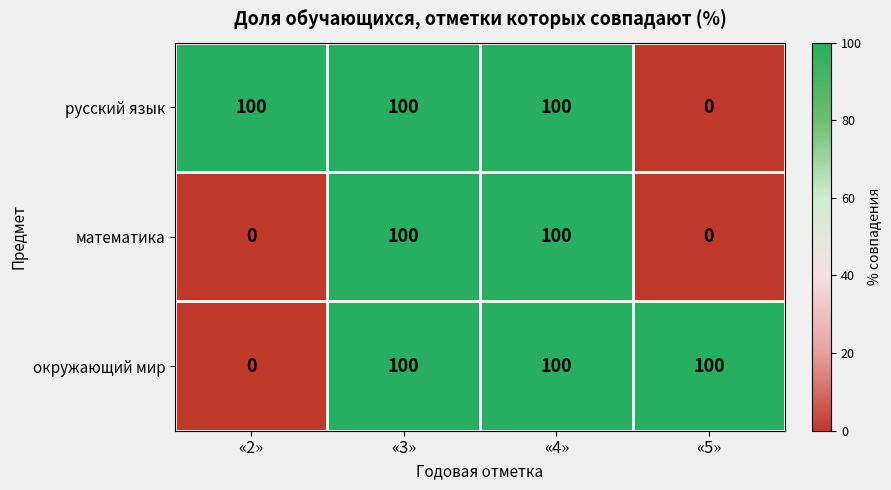

What is the average value of the окружающий мир series?

75